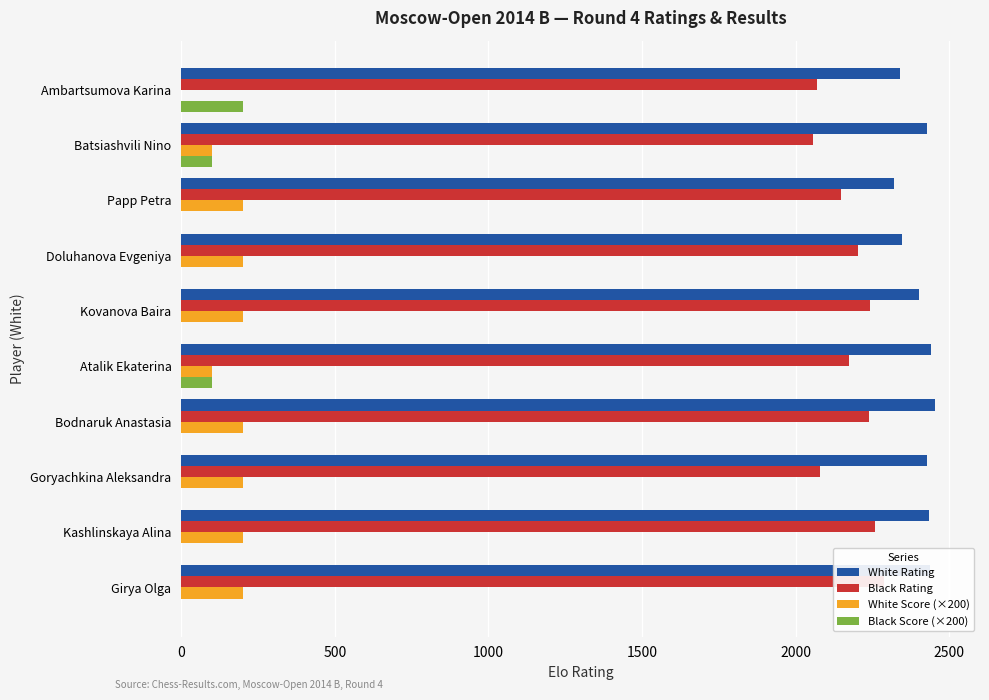

Count the number of data series in this chart.

4